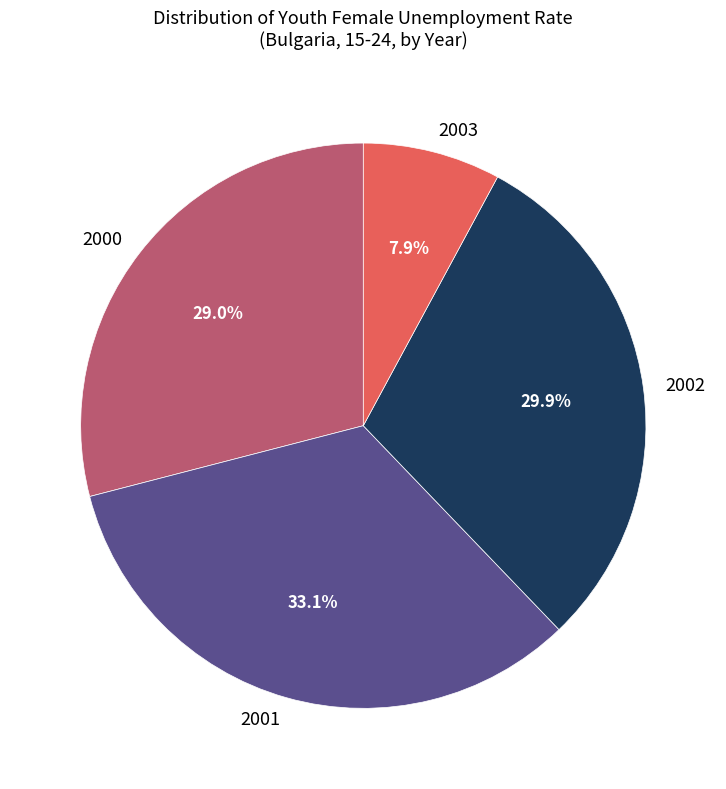

Does any single category account for the majority?

No